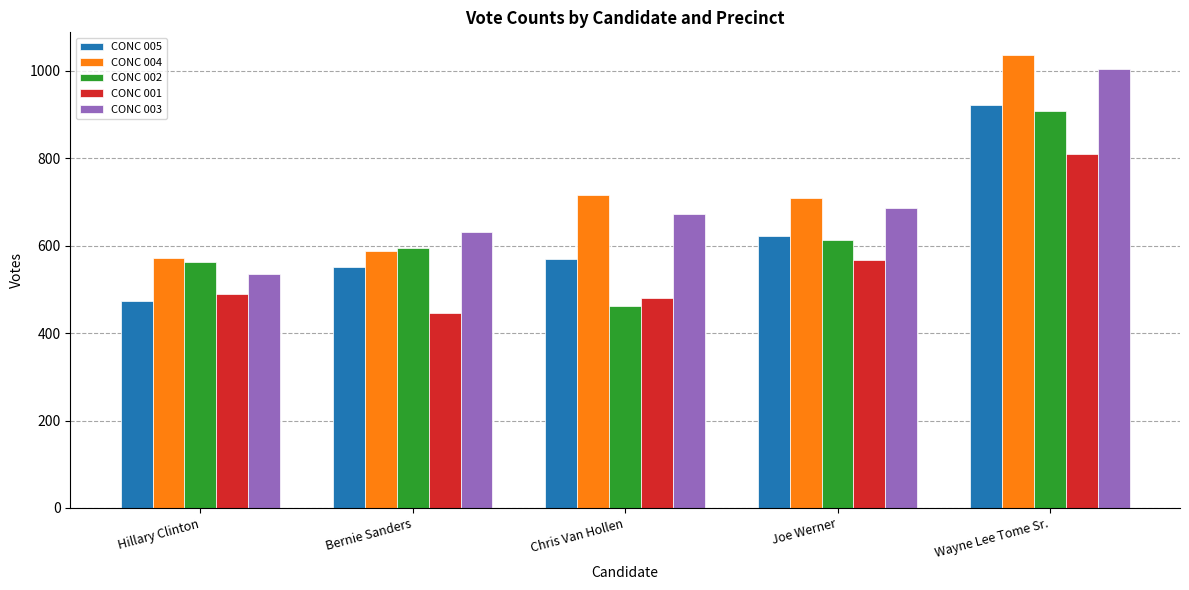

Between Bernie Sanders and Wayne Lee Tome Sr., which series saw the biggest shift?

CONC 004